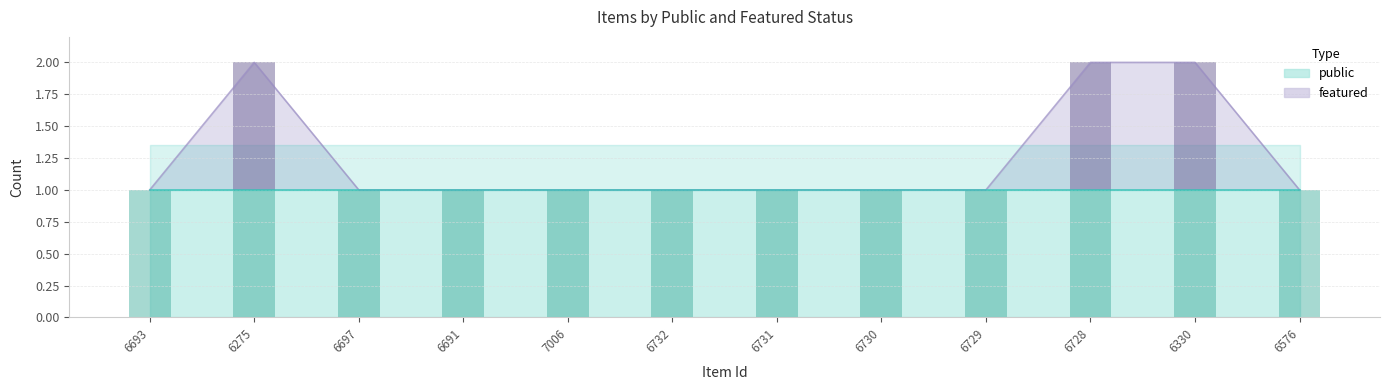

True or false: the data shows 1 at 6732.

False